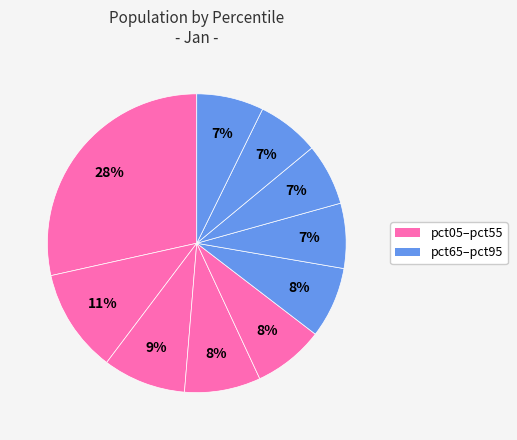

What is the smallest slice in the pie chart?

pct75